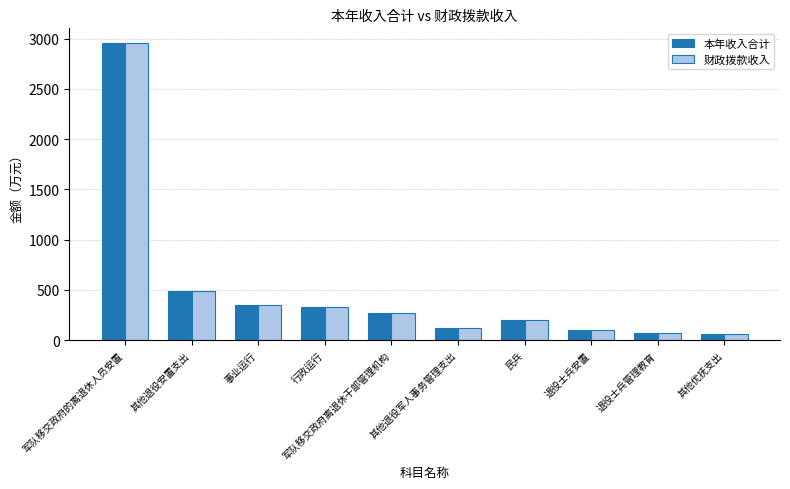

What is the approximate value of 财政拨款收入 at 军队移交政府离退休干部管理机构?

274.2